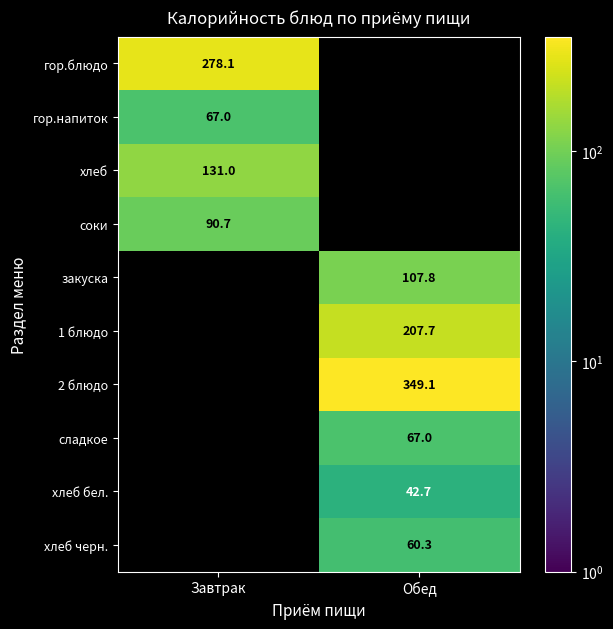

The гор.блюдо series shows 480.5 at Завтрак. True or false?

False